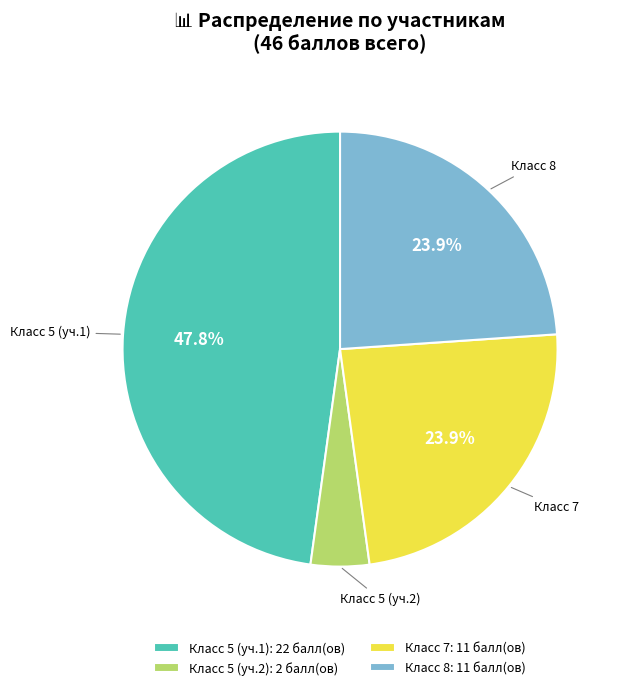

What is the total percentage of Класс 8 and Класс 7?

47.8%